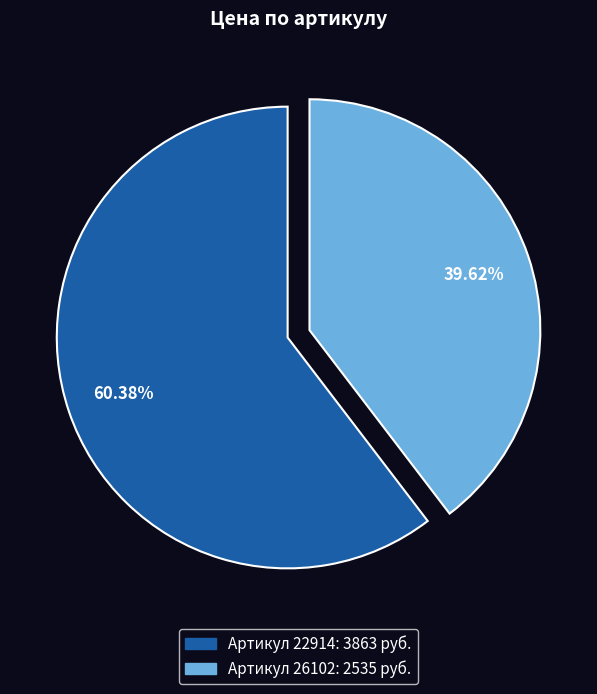

Does any single category account for the majority?

Yes